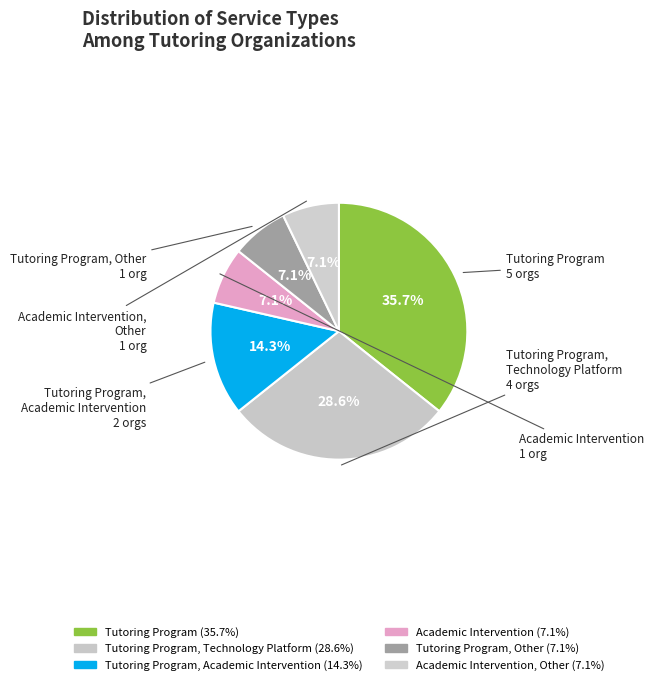

How many segments does this pie chart have?

6